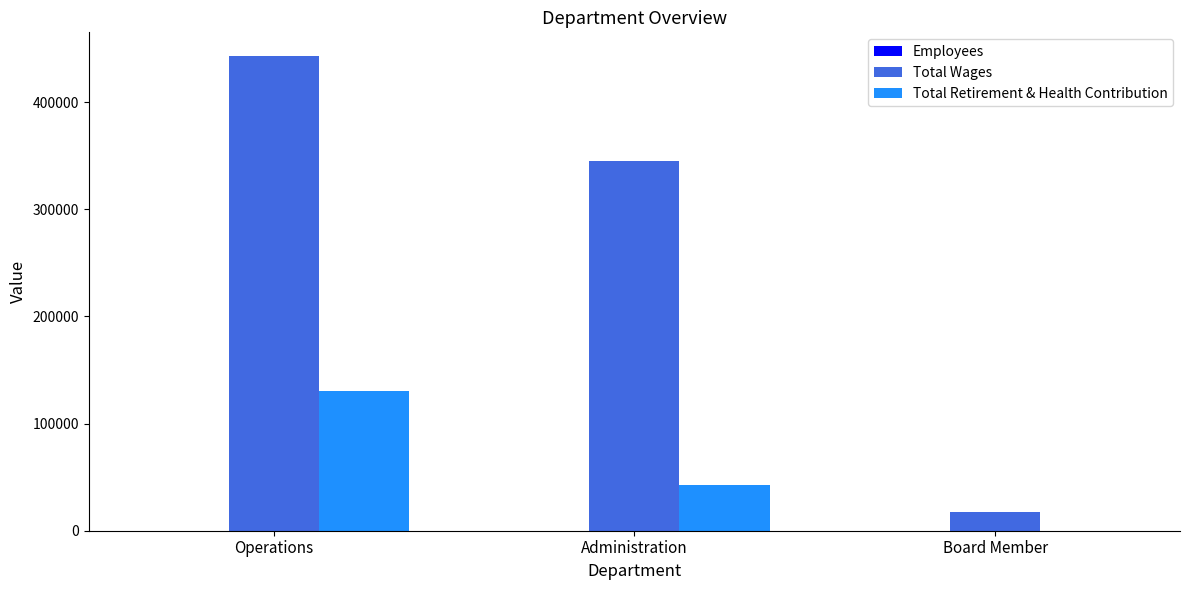

Which series changed the most between Administration and Board Member?

Total Wages